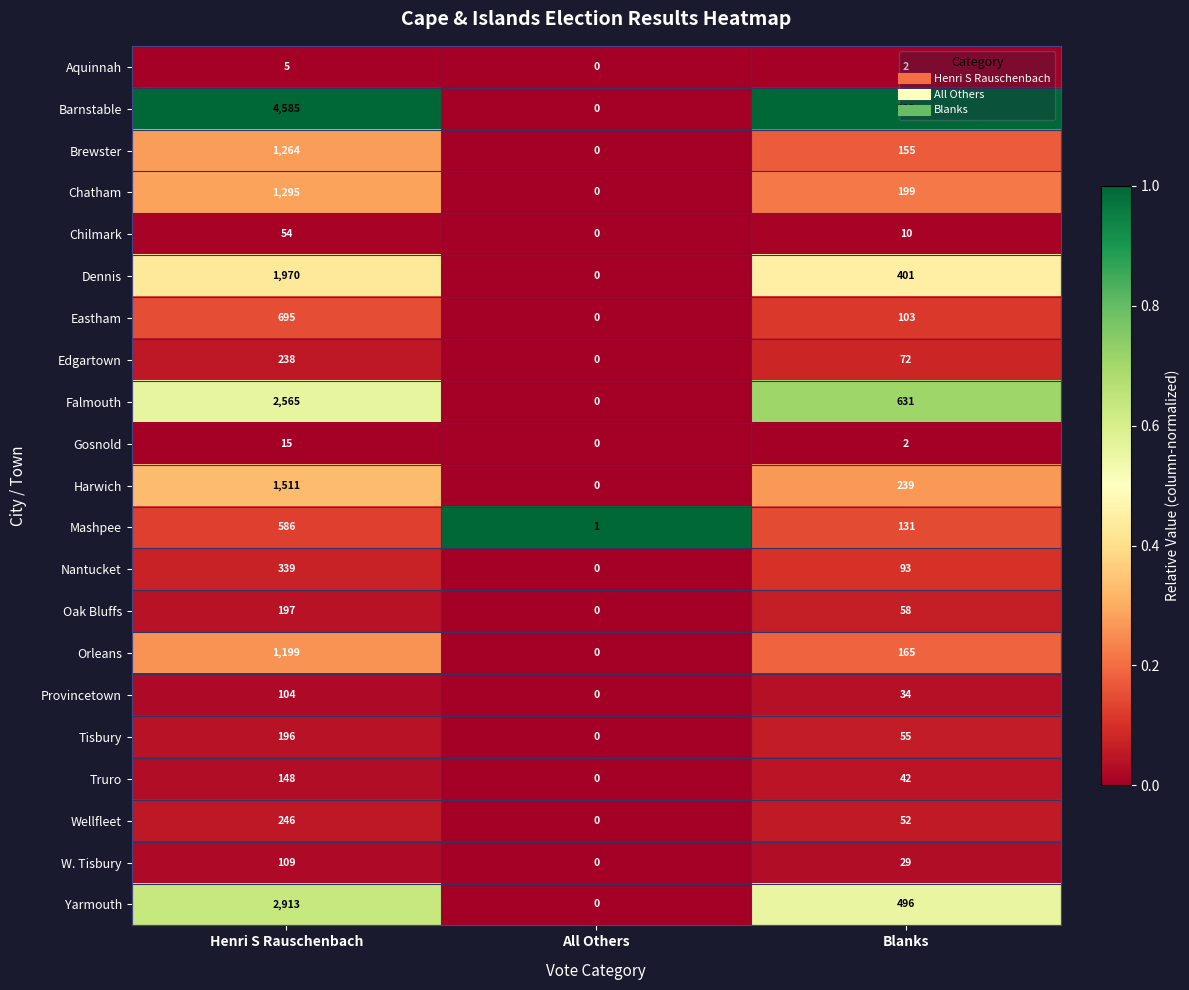

What is the difference between the highest and lowest values at Henri S Rauschenbach?

4580